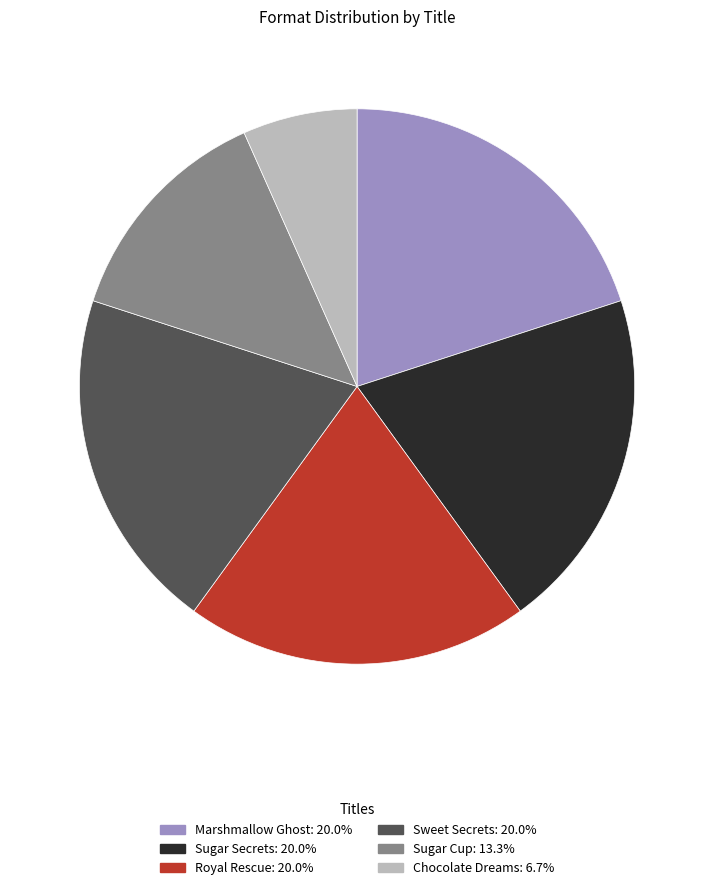

What is the ratio of the value at Royal Rescue to the value at Sugar Secrets?

1.0